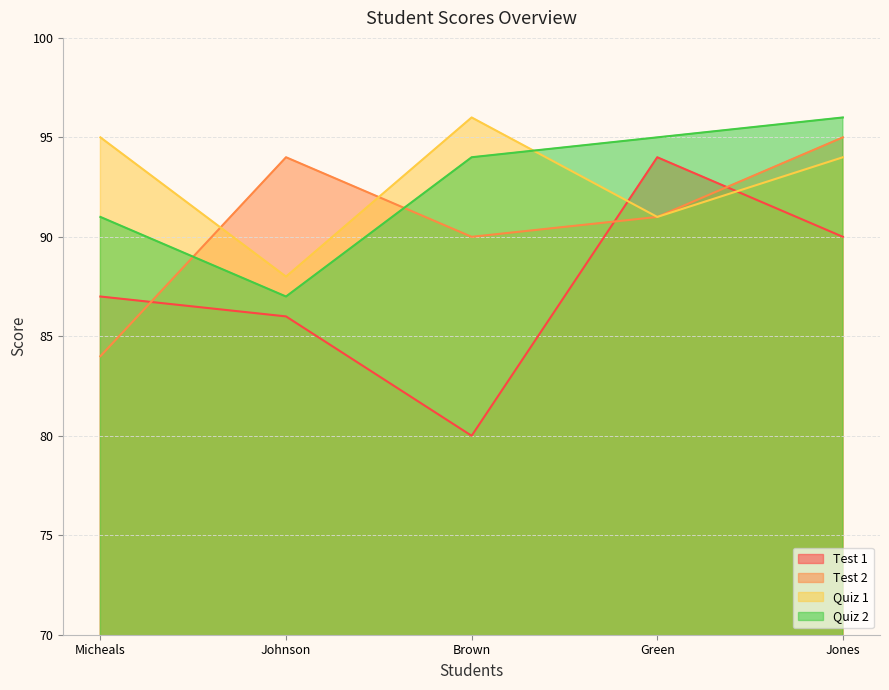

At how many categories does at least one series exceed 90?

5